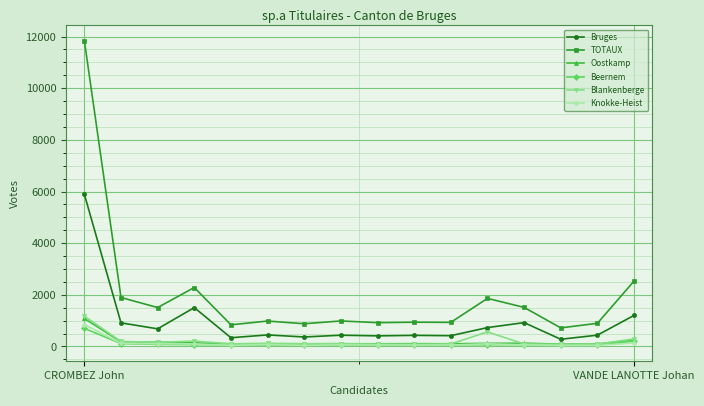

Which series has the widest spread of values?

TOTAUX